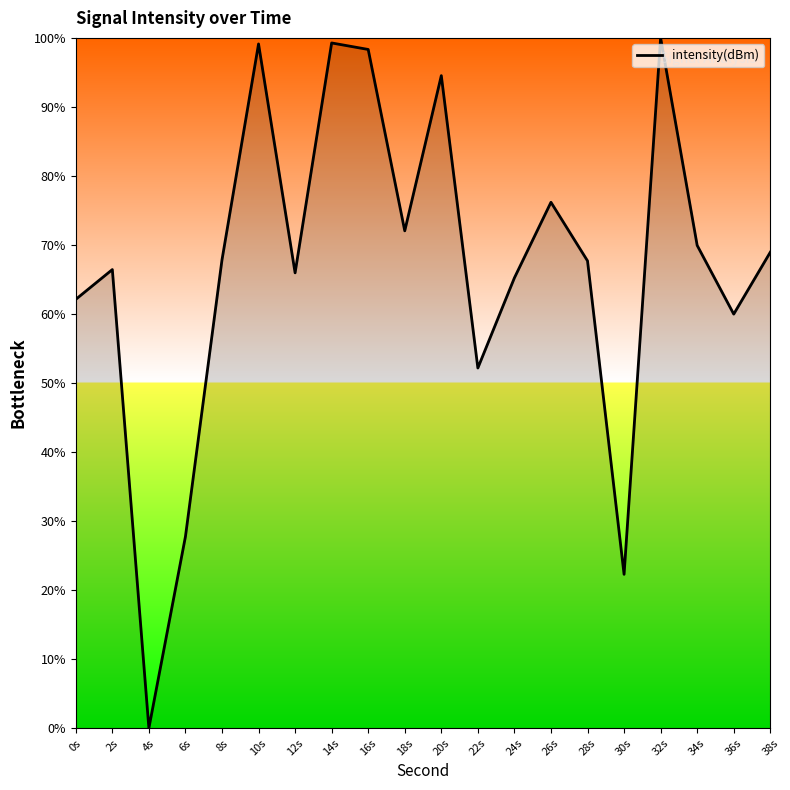

At which label does the data first exceed 67?

8s